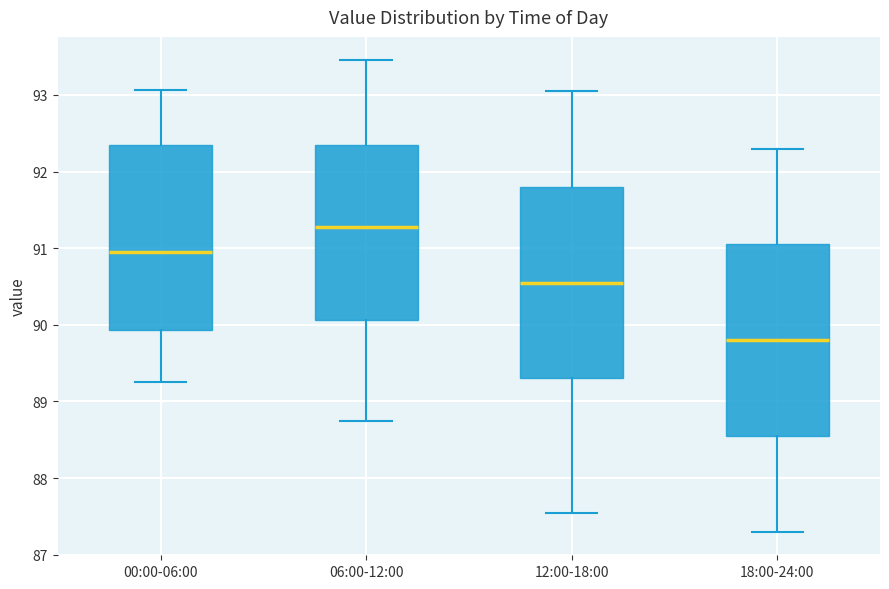

Which box has the highest median line?

06:00-12:00